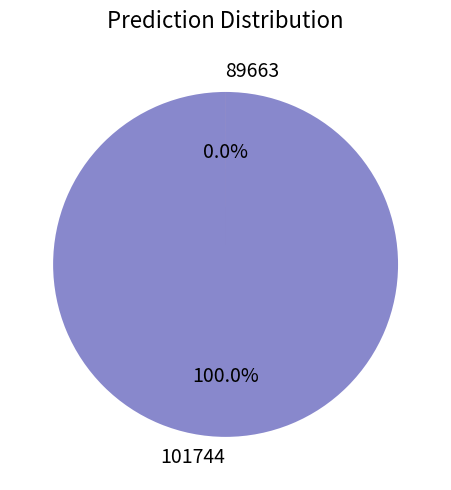

To the nearest percent, what is the average slice percentage?

50%